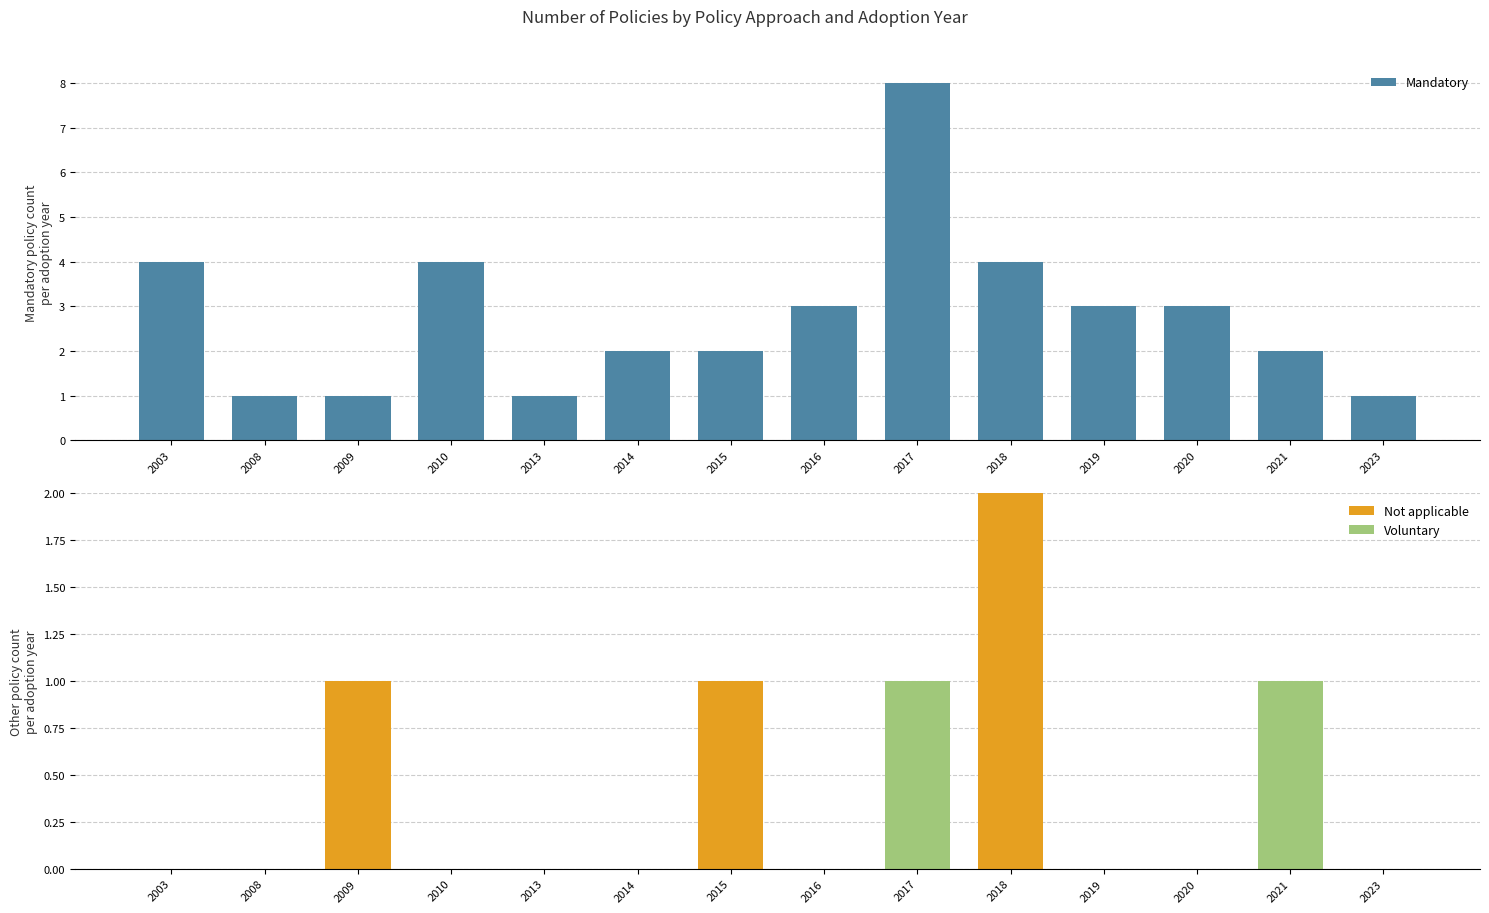

What is the sum of all Mandatory values?

39